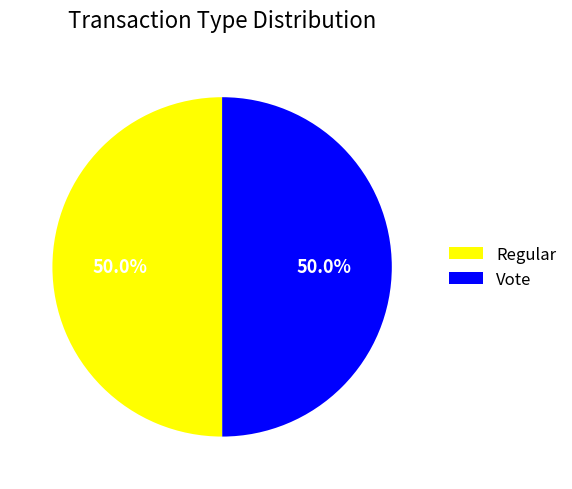

How many segments does this pie chart have?

2